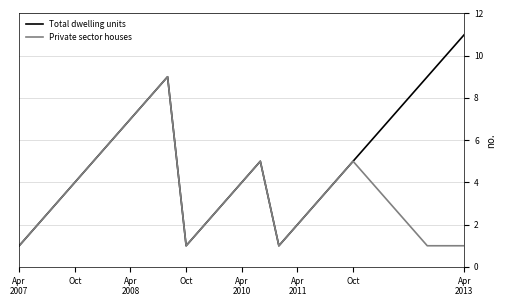

Which series has the largest total across all categories?

Total dwelling units